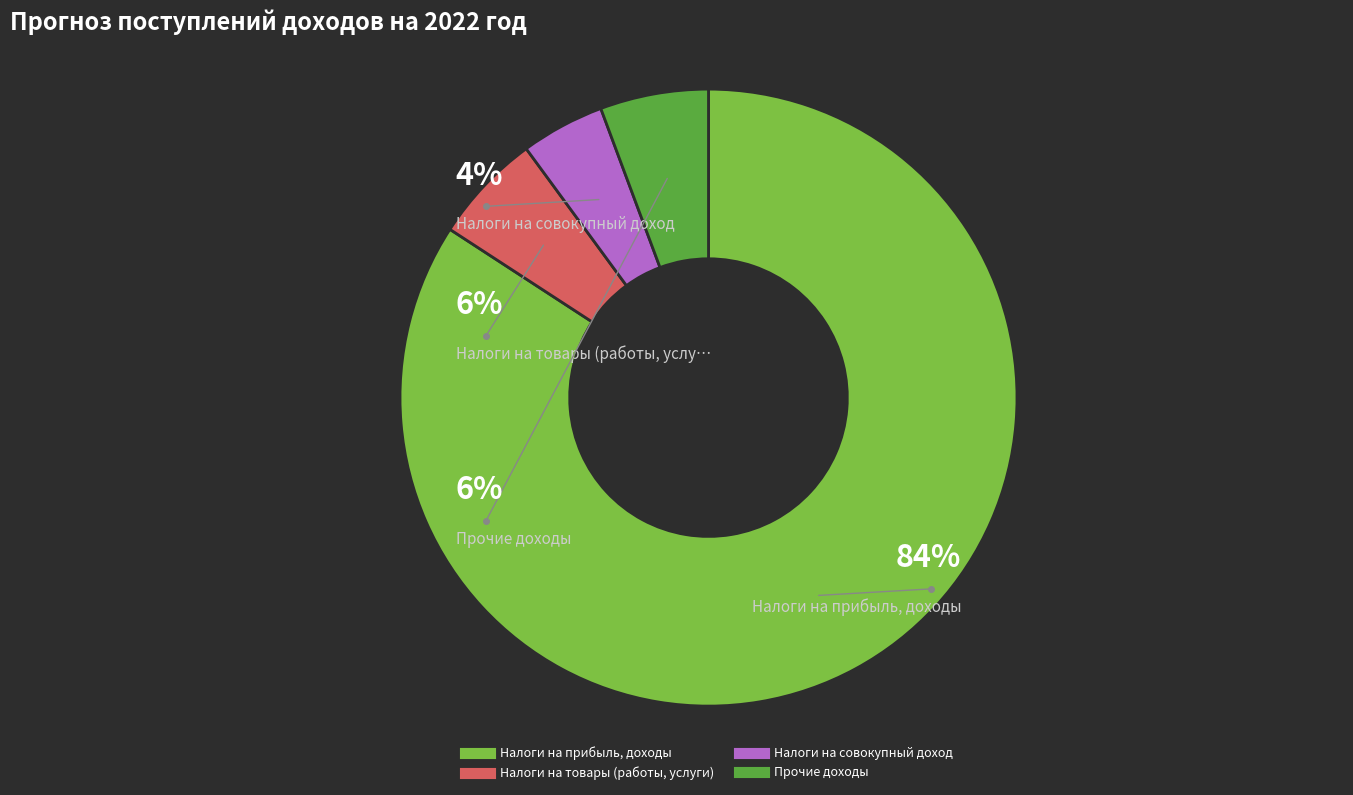

Which slice is the largest?

Налоги на прибыль, доходы